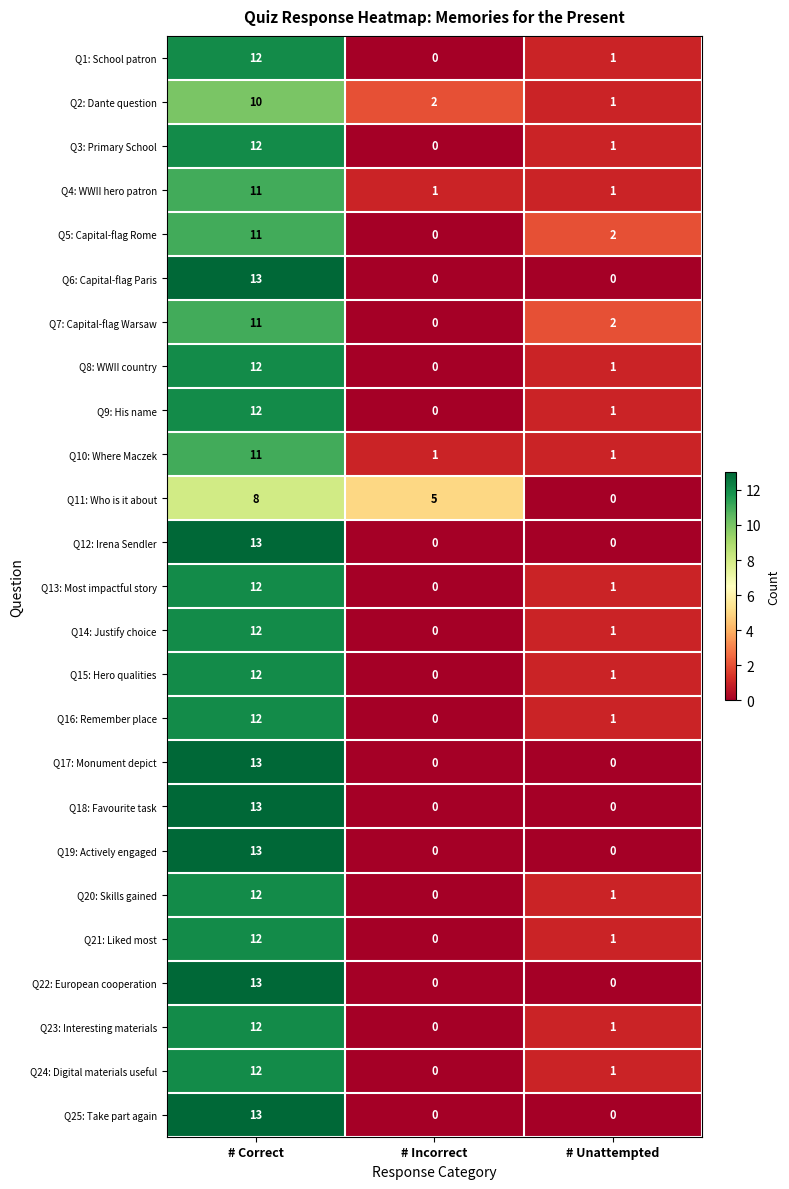

How many Q22: European cooperation values are between 0 and 13?

3